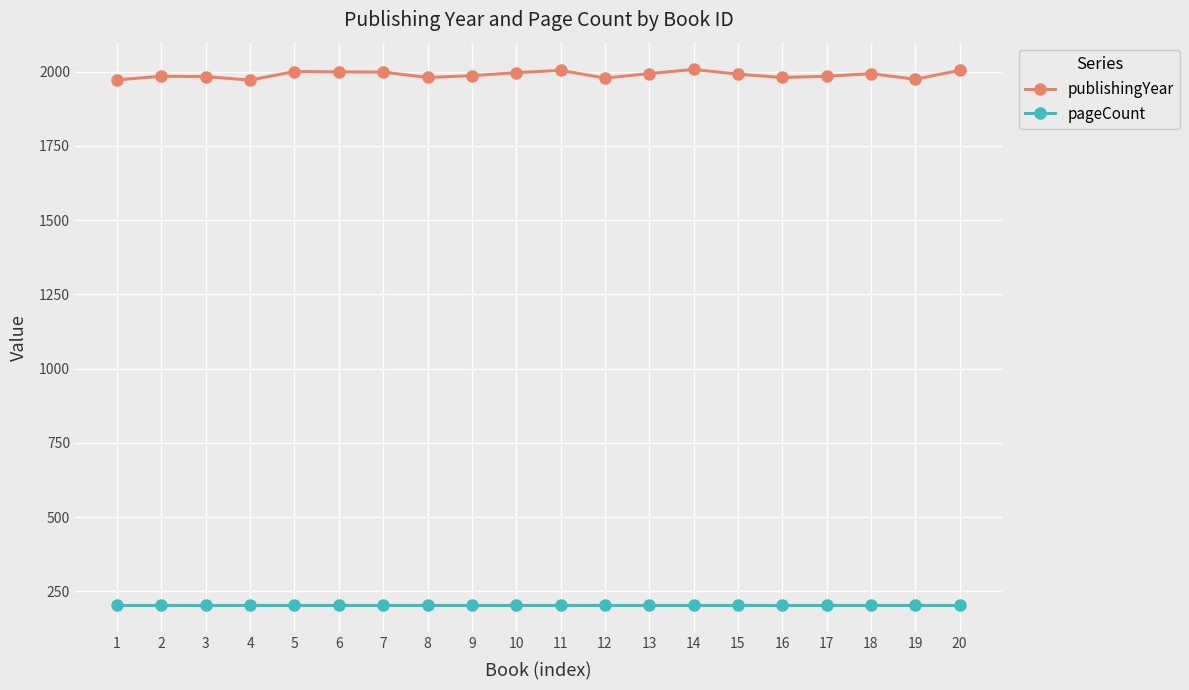

Which series has the largest range (max minus min)?

publishingYear